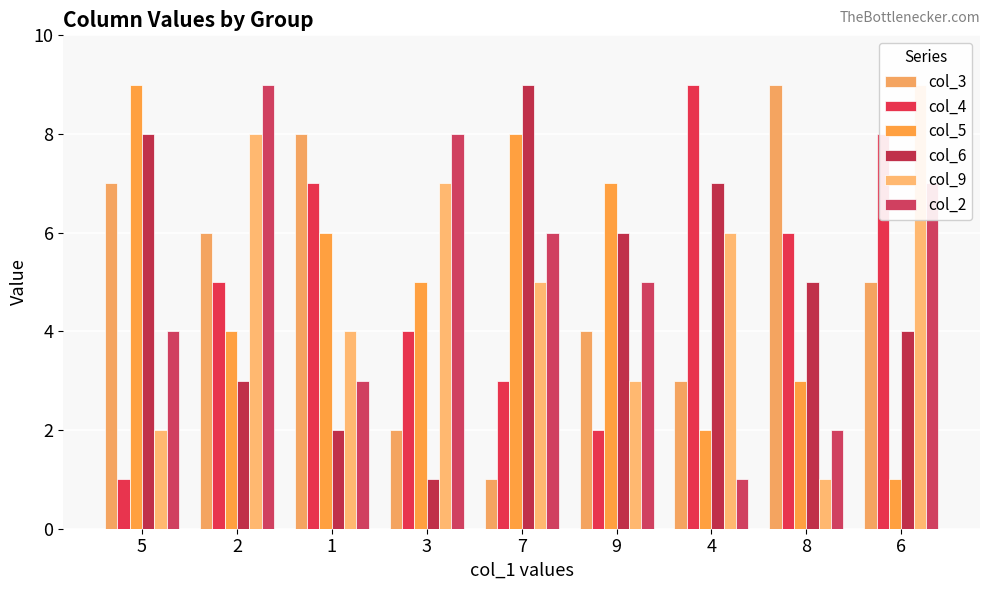

What is the difference between the second highest and minimum values in the col_9 series?

7